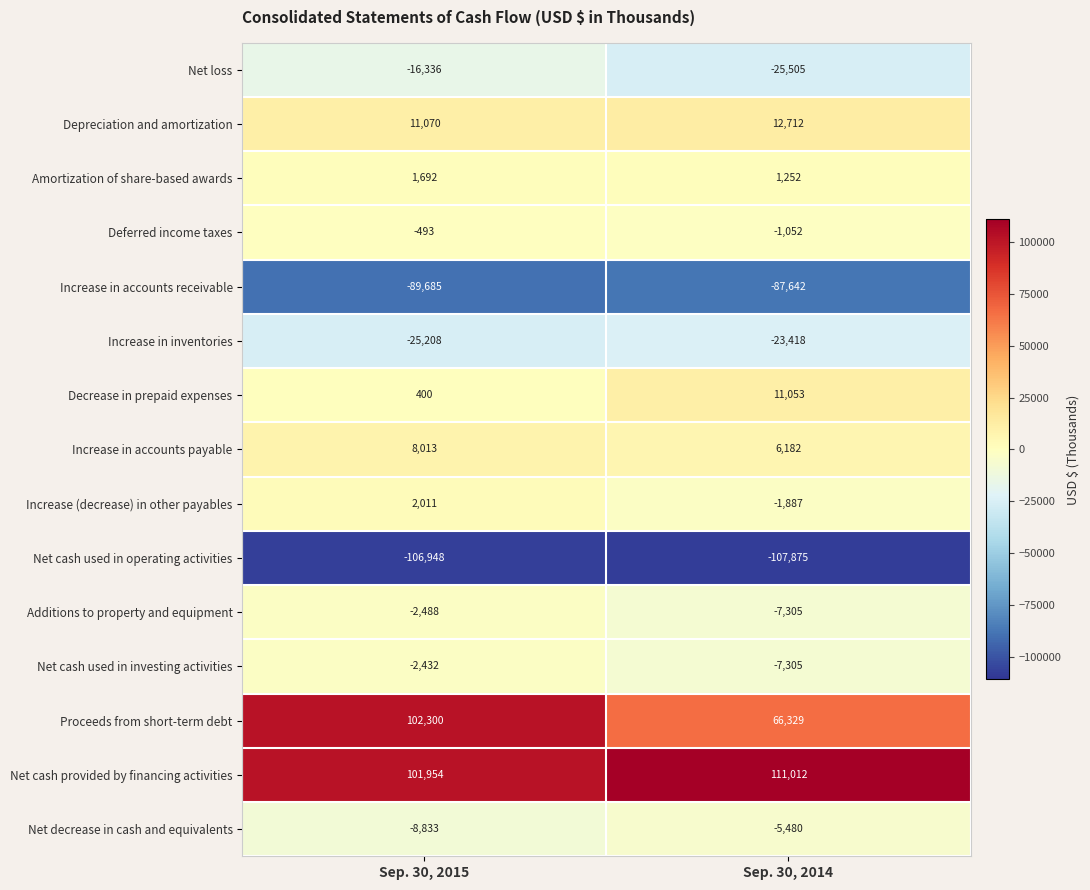

Reading left to right, transcribe all the data shown in this chart.

Net loss: Sep. 30, 2015=-16336	Sep. 30, 2014=-25505
Depreciation and amortization: Sep. 30, 2015=11070	Sep. 30, 2014=12712
Amortization of share-based awards: Sep. 30, 2015=1692	Sep. 30, 2014=1252
Deferred income taxes: Sep. 30, 2015=-493	Sep. 30, 2014=-1052
Increase in accounts receivable: Sep. 30, 2015=-89685	Sep. 30, 2014=-87642
Increase in inventories: Sep. 30, 2015=-25208	Sep. 30, 2014=-23418
Decrease in prepaid expenses: Sep. 30, 2015=400	Sep. 30, 2014=11053
Increase in accounts payable: Sep. 30, 2015=8013	Sep. 30, 2014=6182
Increase (decrease) in other payables: Sep. 30, 2015=2011	Sep. 30, 2014=-1887
Net cash used in operating activities: Sep. 30, 2015=-106948	Sep. 30, 2014=-107875
Additions to property and equipment: Sep. 30, 2015=-2488	Sep. 30, 2014=-7305
Net cash used in investing activities: Sep. 30, 2015=-2432	Sep. 30, 2014=-7305
Proceeds from short-term debt: Sep. 30, 2015=102300	Sep. 30, 2014=66329
Net cash provided by financing activities: Sep. 30, 2015=101954	Sep. 30, 2014=111012
Net decrease in cash and equivalents: Sep. 30, 2015=-8833	Sep. 30, 2014=-5480